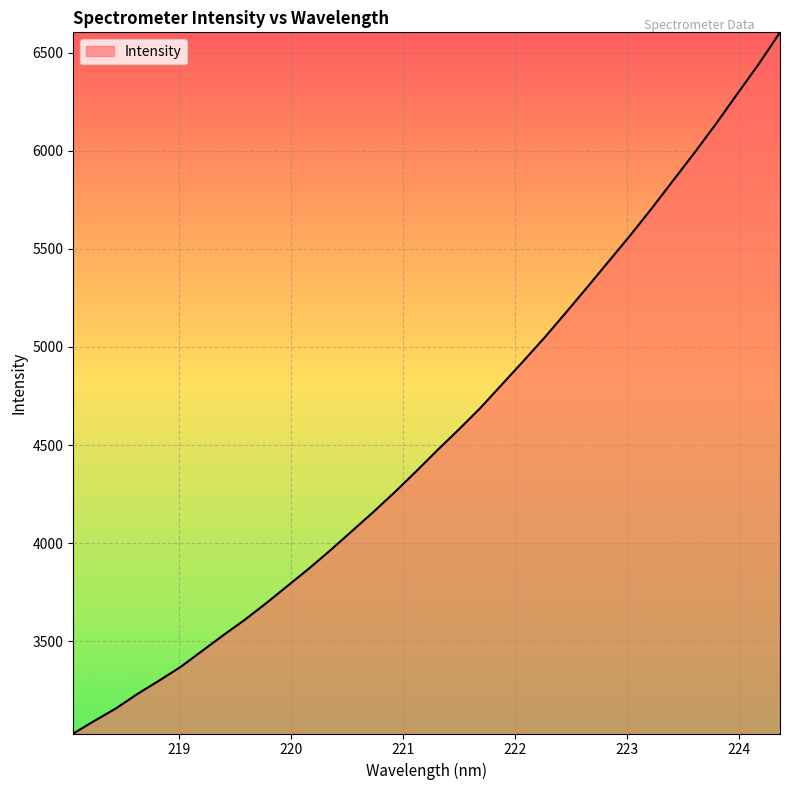

What is the difference between the maximum and minimum values?

3574.5